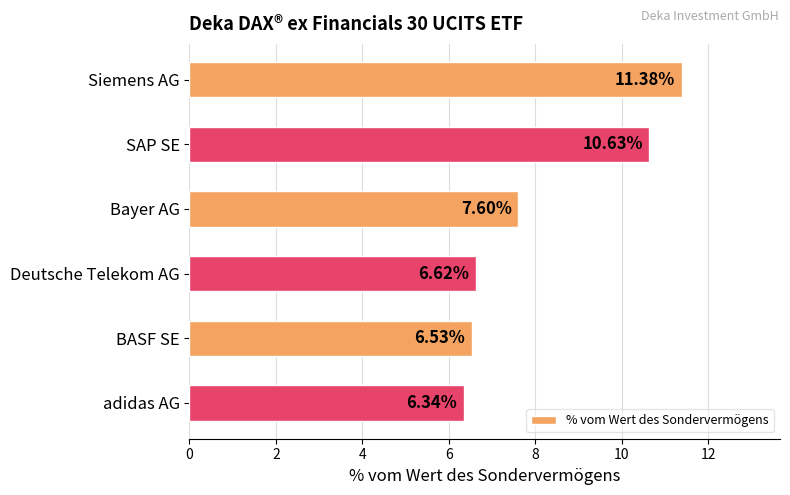

What is the ratio of the value at adidas AG to the value at Siemens AG?

0.6